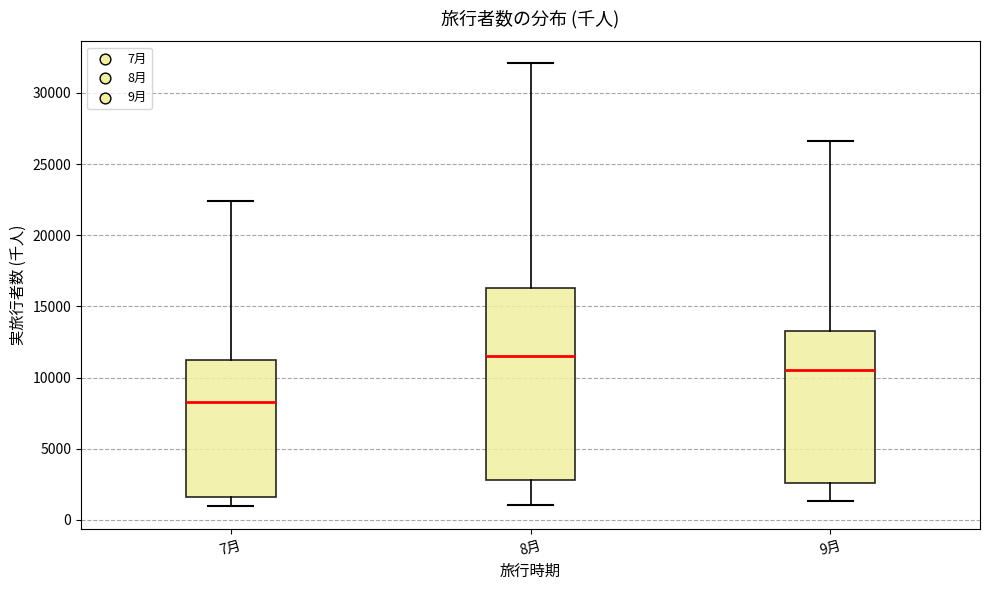

Which box's median line is the lowest?

7月